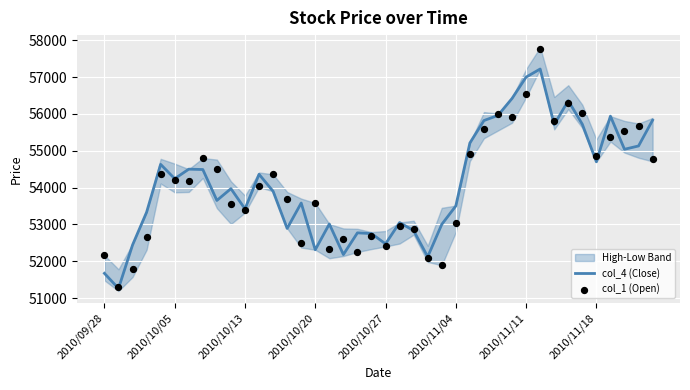

Is the value of col_1 (Open) at 22 greater than the value of col_4 (Close) at 14?

No